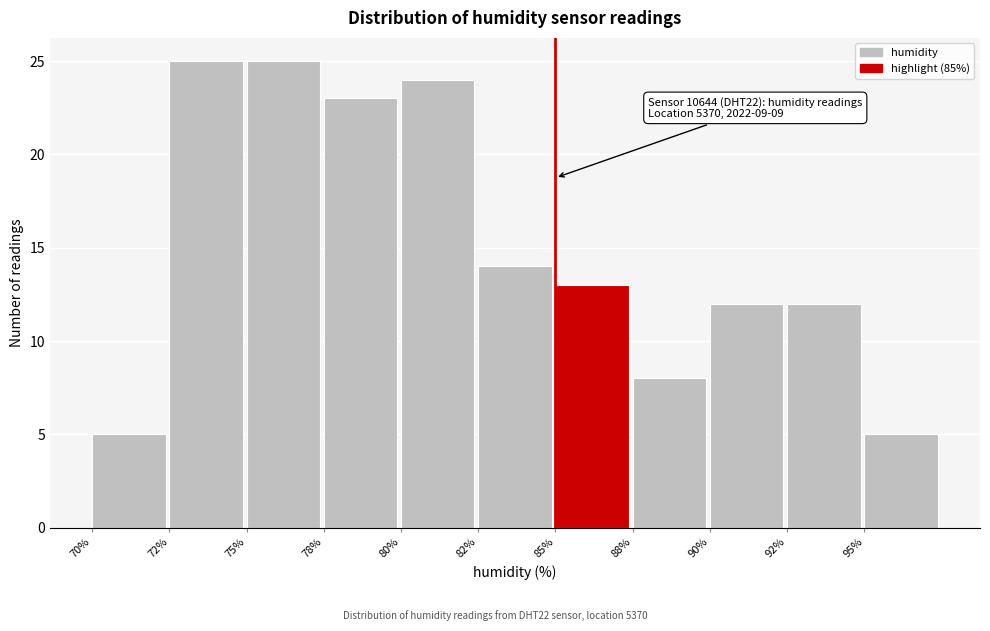

Reading left to right, transcribe all the data shown in this chart.

5	25	25	23	24	14	13	8	12	12	5